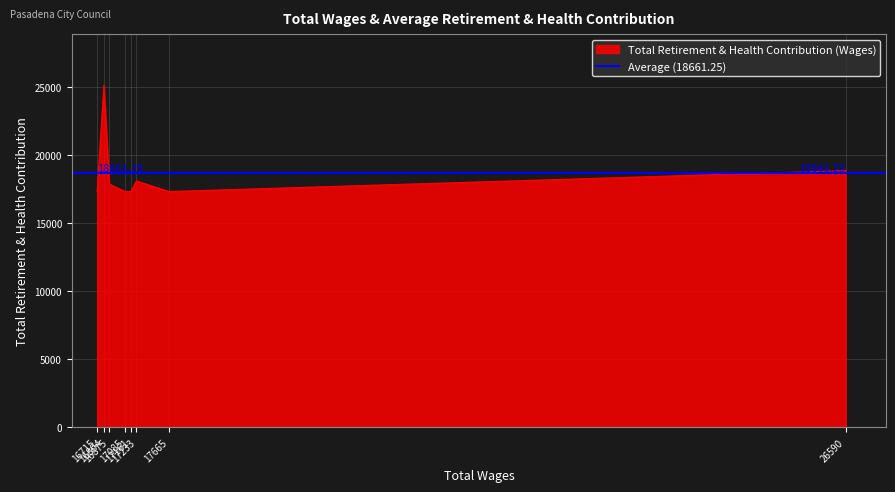

Approximately how many times larger is the value at 16875 compared to 17161?

1.0